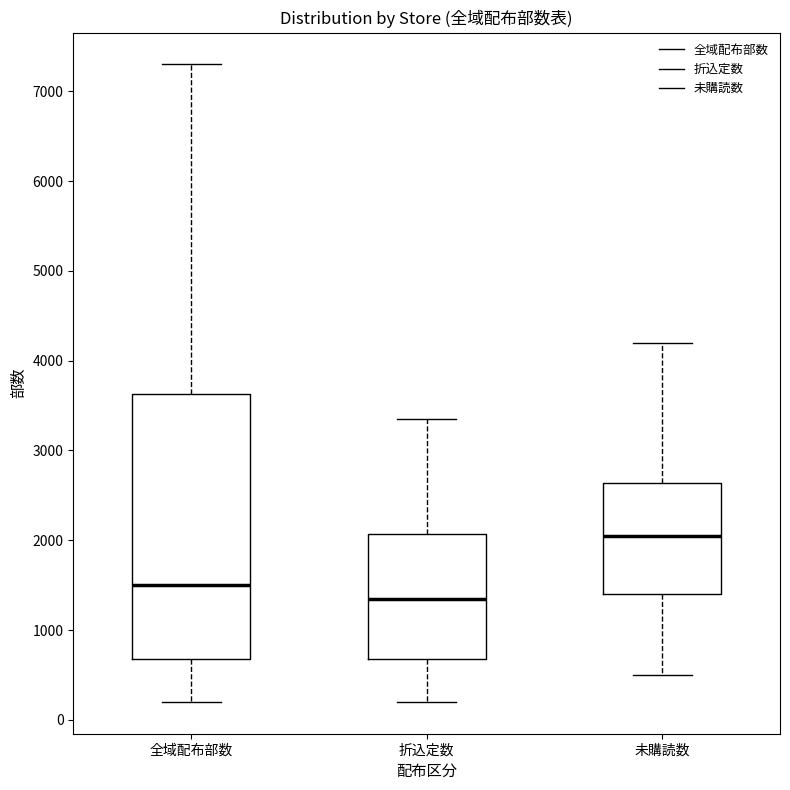

Reading left to right, transcribe this box plot: for each box, give where its median line is, the range the box spans, and where its two whiskers end, as read against the y-axis. The values are not printed on the chart, so give them approximately, as read against the axis.

全域配布部数: median 1500, box 700 to 3600, whiskers 200 to 7300
折込定数: median 1400, box 700 to 2100, whiskers 200 to 3400
未購読数: median 2100, box 1400 to 2600, whiskers 500 to 4200